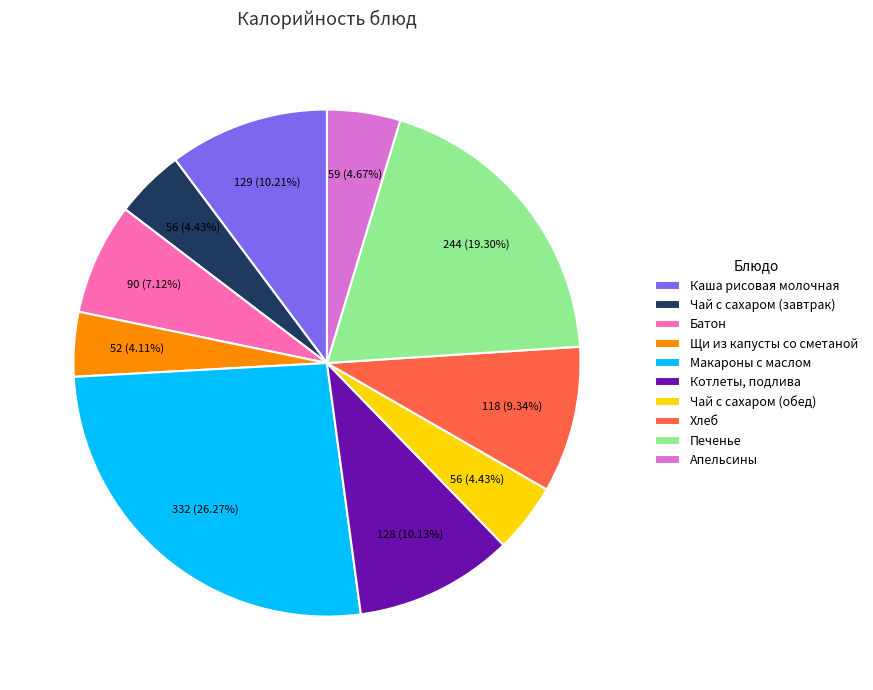

To the nearest percent, what portion does Котлеты, подлива represent?

10%